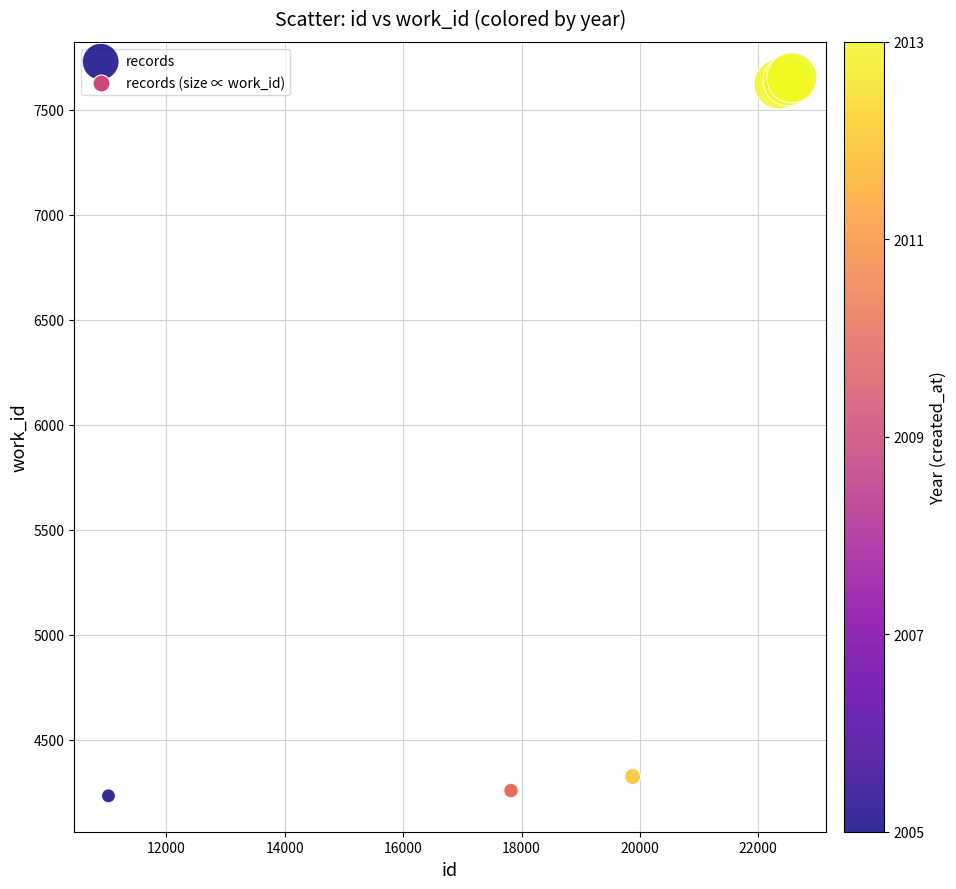

What Y value in the scatter plot is closest to 5942?

4324